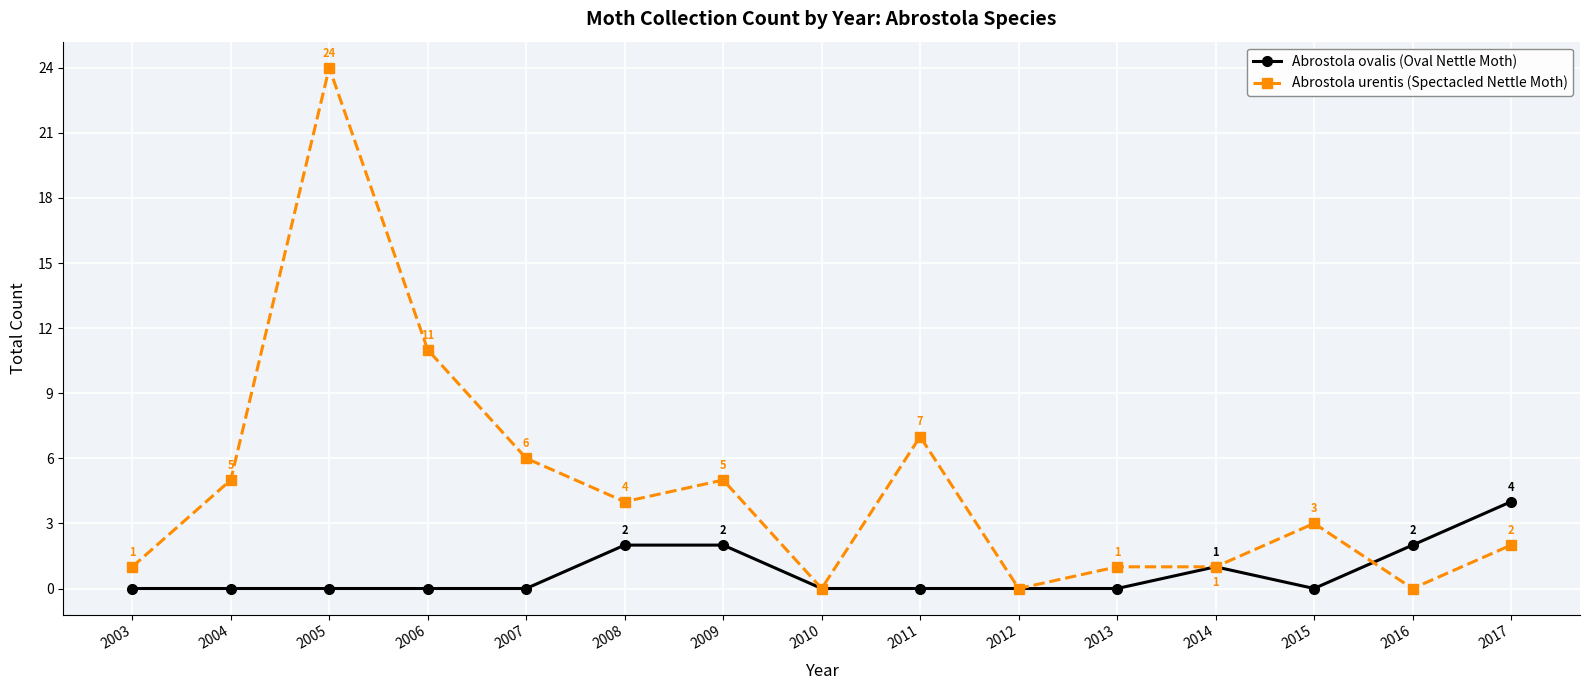

What are all the series names shown in the legend?

Abrostola ovalis (Oval Nettle Moth), Abrostola urentis (Spectacled Nettle Moth)